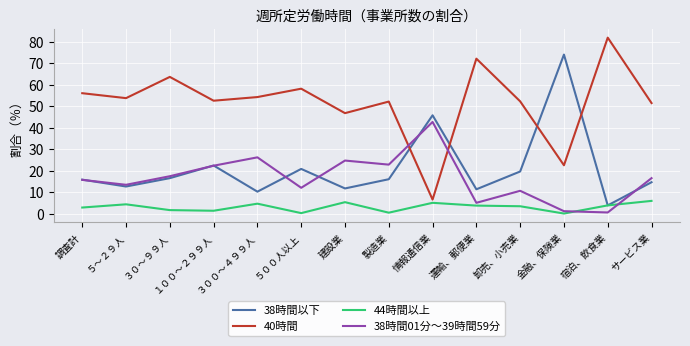

List the series in order of their peak value, highest first.

40時間, 38時間以下, 38時間01分〜39時間59分, 44時間以上